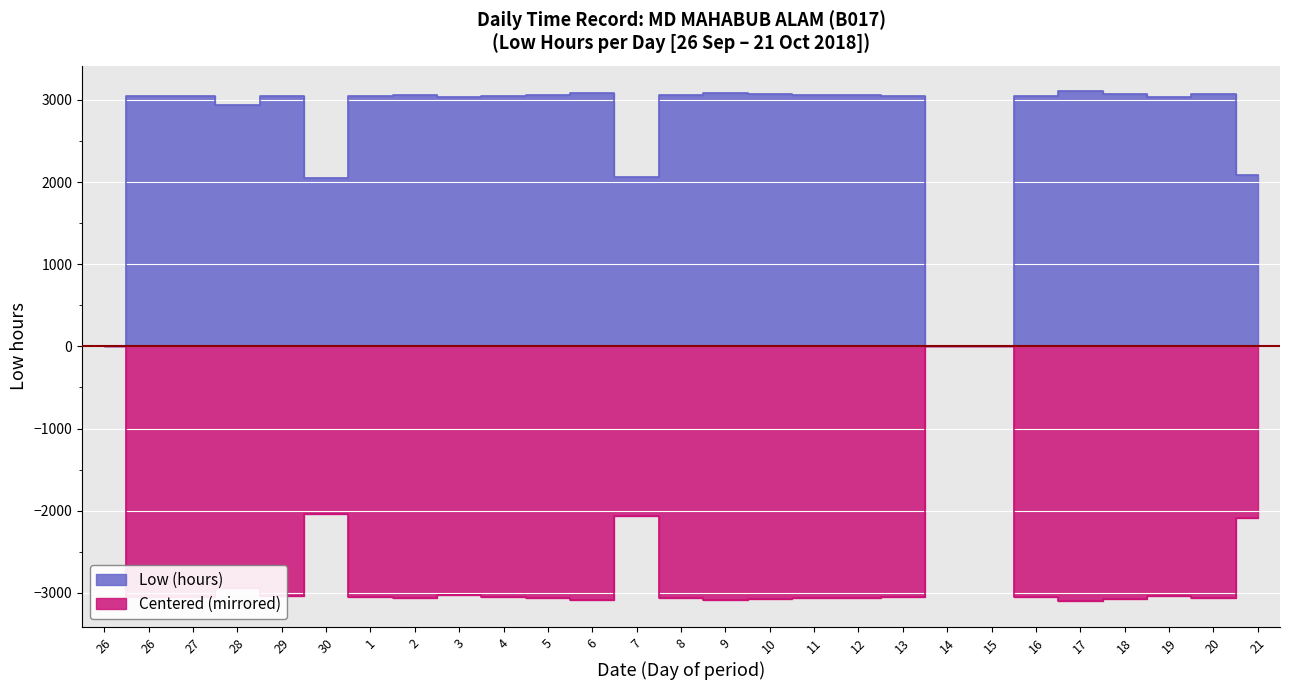

Does the chart display data point markers on the line(s)?

No